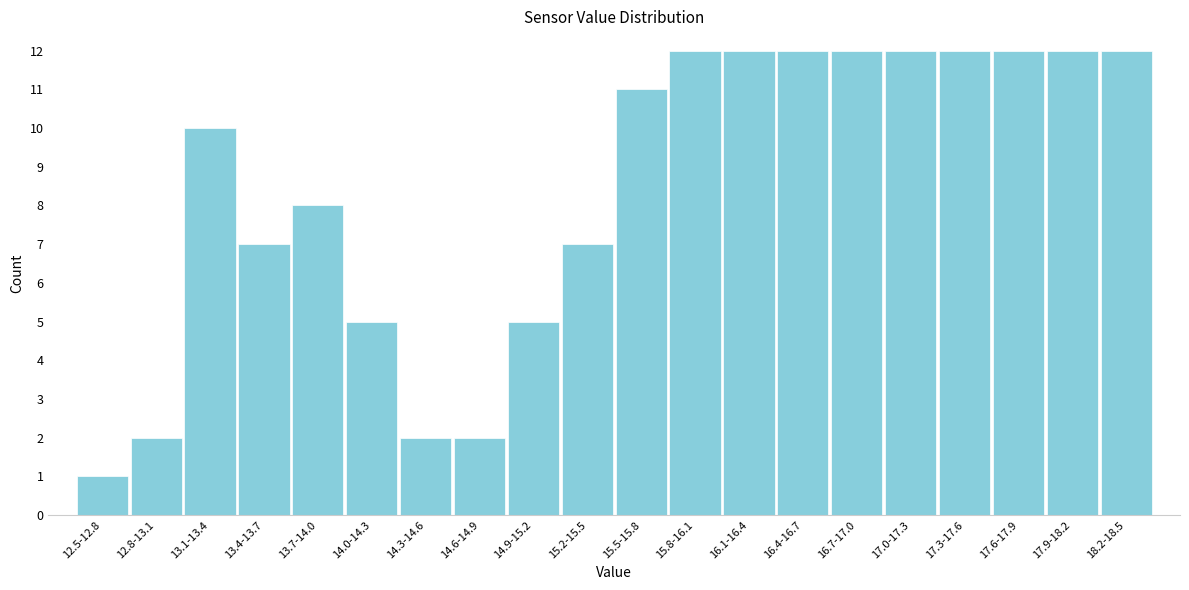

Reading left to right, transcribe all the data shown in this chart.

12.5-12.8=1	12.8-13.1=2	13.1-13.4=10	13.4-13.7=7	13.7-14.0=8	14.0-14.3=5	14.3-14.6=2	14.6-14.9=2	14.9-15.2=5	15.2-15.5=7	15.5-15.8=11	15.8-16.1=12	16.1-16.4=12	16.4-16.7=12	16.7-17.0=12	17.0-17.3=12	17.3-17.6=12	17.6-17.9=12	17.9-18.2=12	18.2-18.5=12